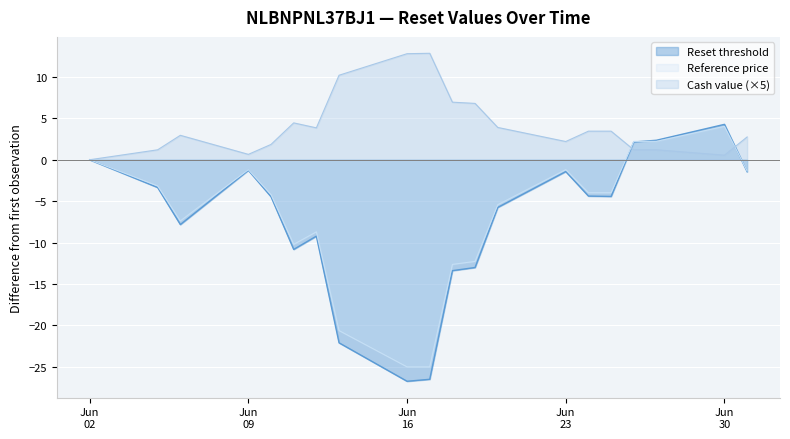

What is the label of the 11th point from the right?

2025-06-17